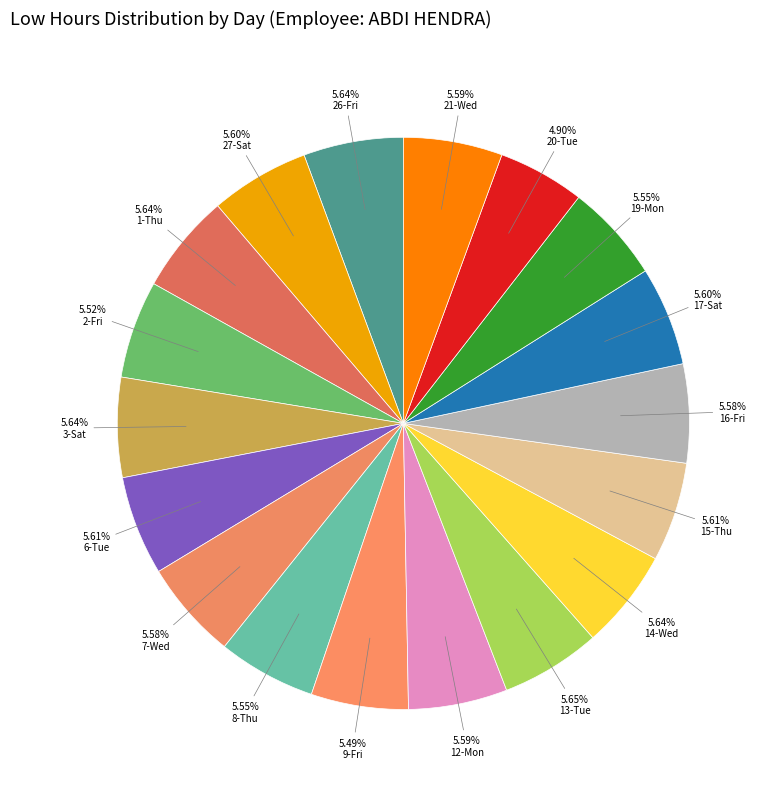

The 12-Mon slice represents 1% of the pie. True or false?

False